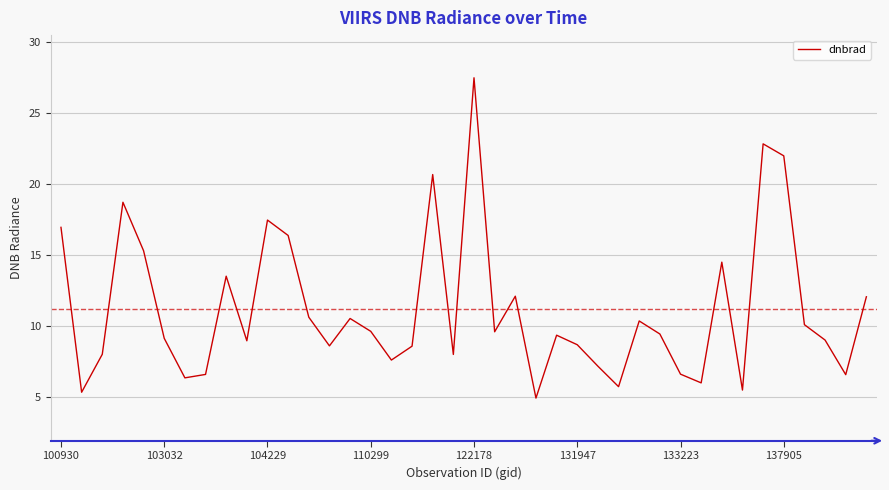

What is the minimum value shown in the chart?

5.0